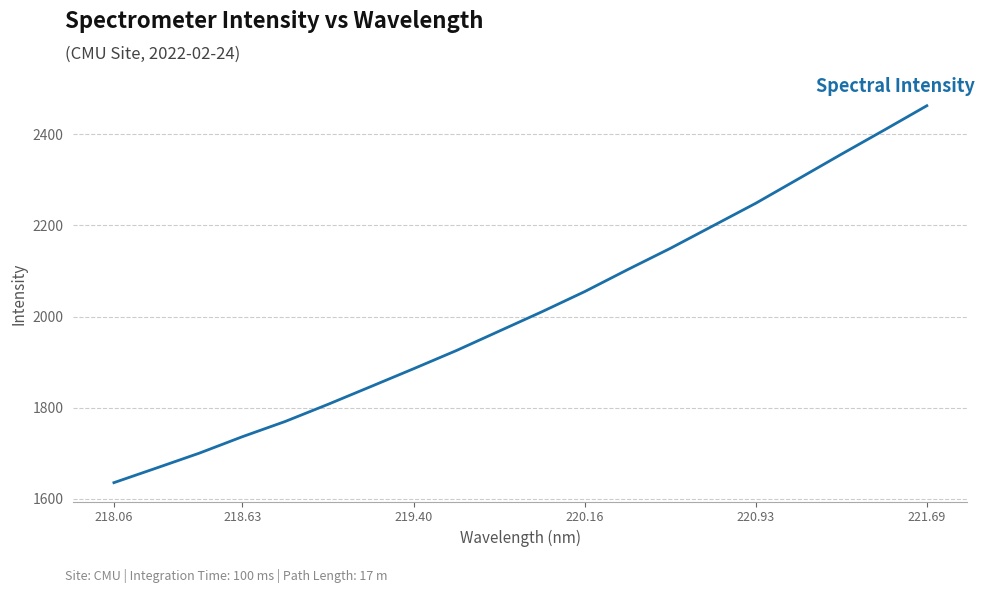

What is the smallest value displayed?

1635.1